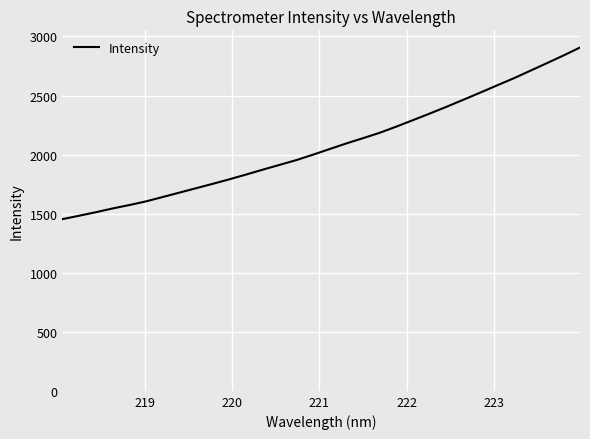

What is the maximum value shown in the chart?

2906.4